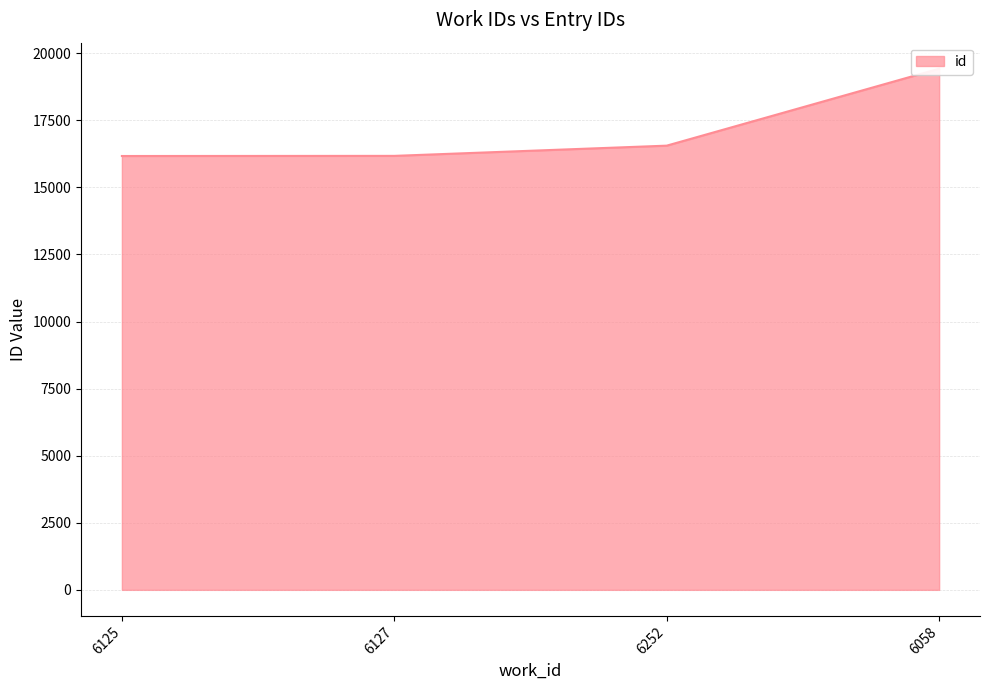

The chart shows a value of 7442 at 6125. True or false?

False